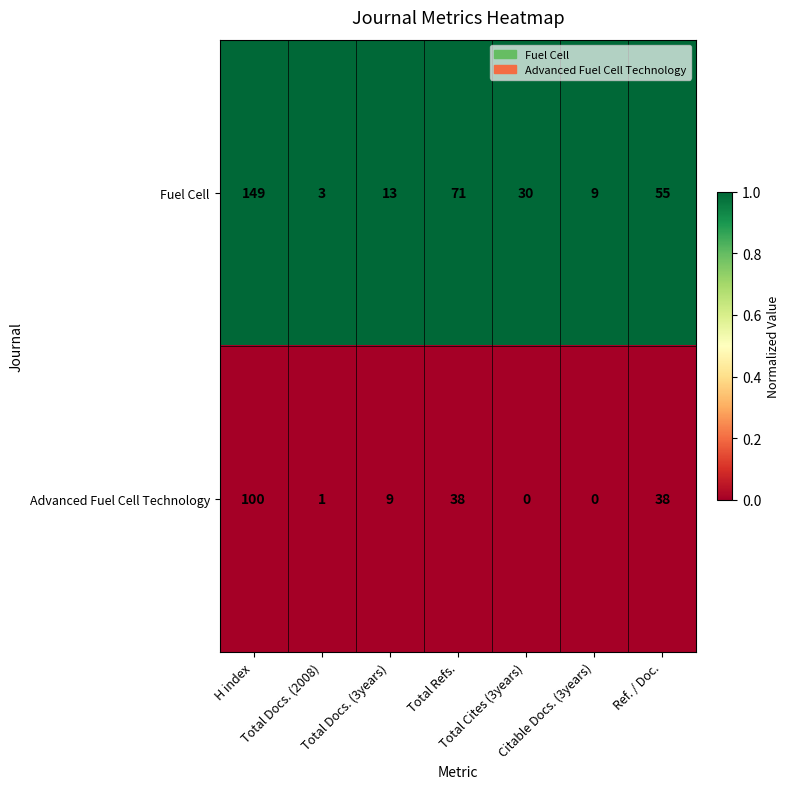

What is the maximum value shown in the chart?

149